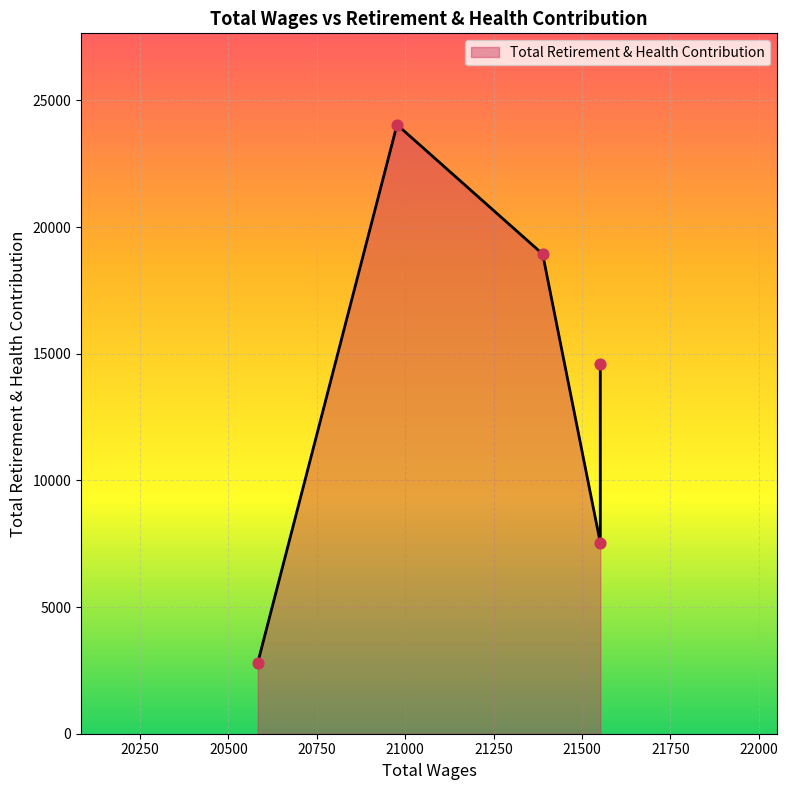

What is the change in value from 21389.0 to 20977.0?

+5107